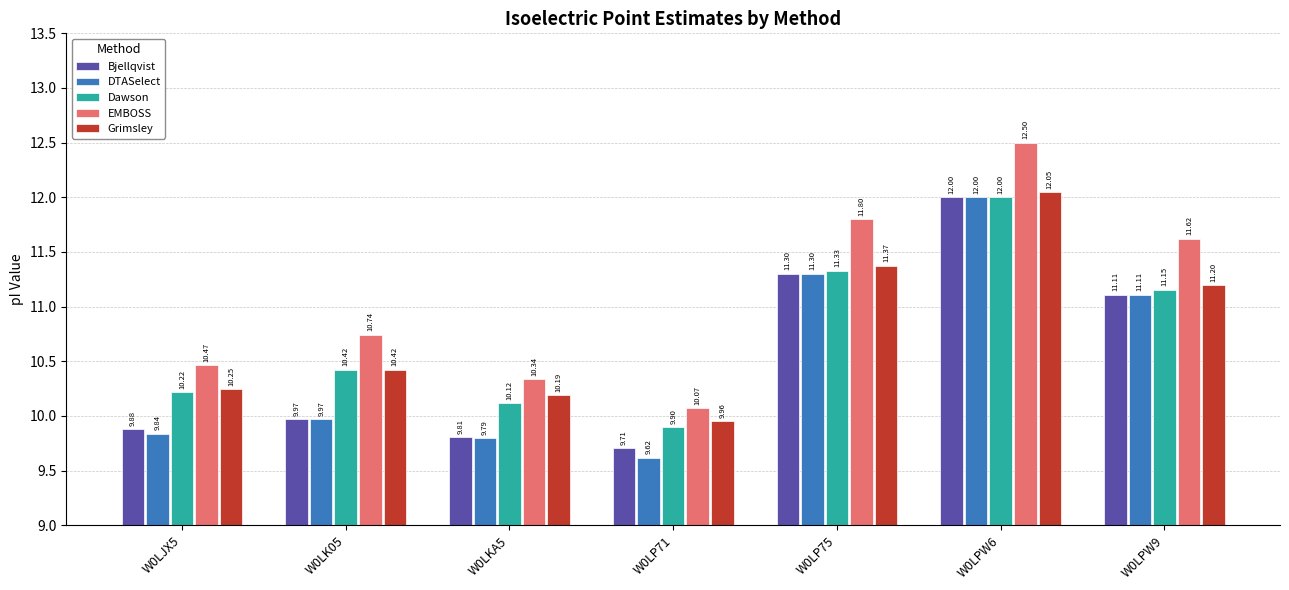

How many bars are there in total?

35